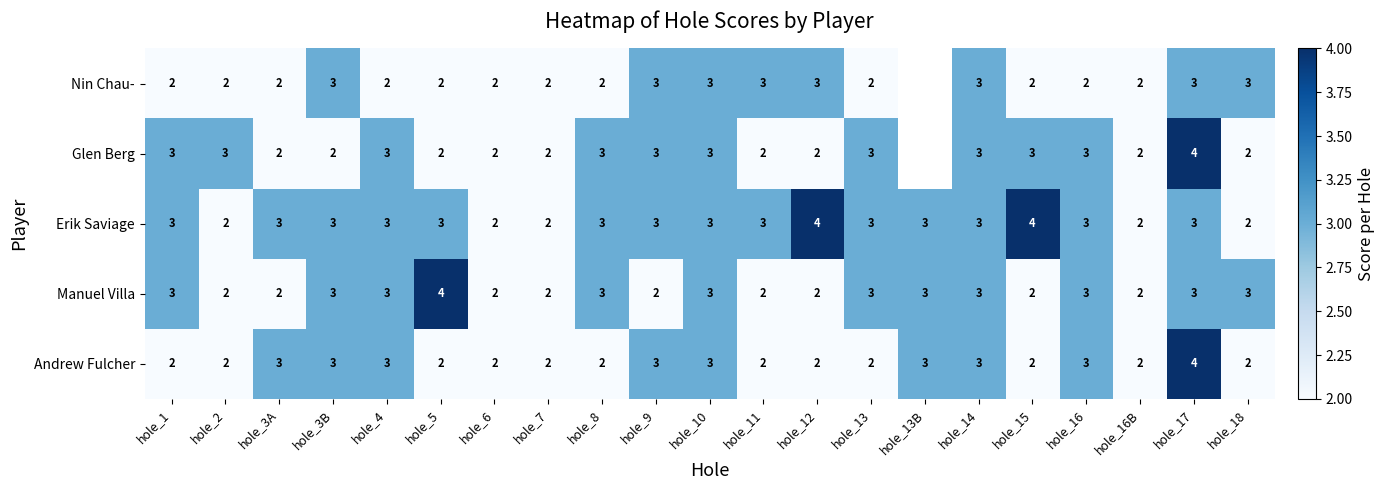

What is the total value across all series at hole_2?

11